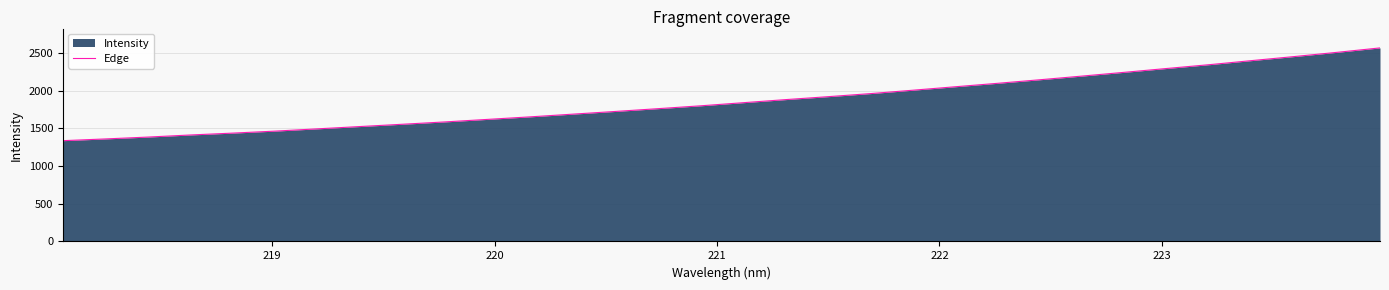

What is the difference between the maximum and minimum values?

1230.6